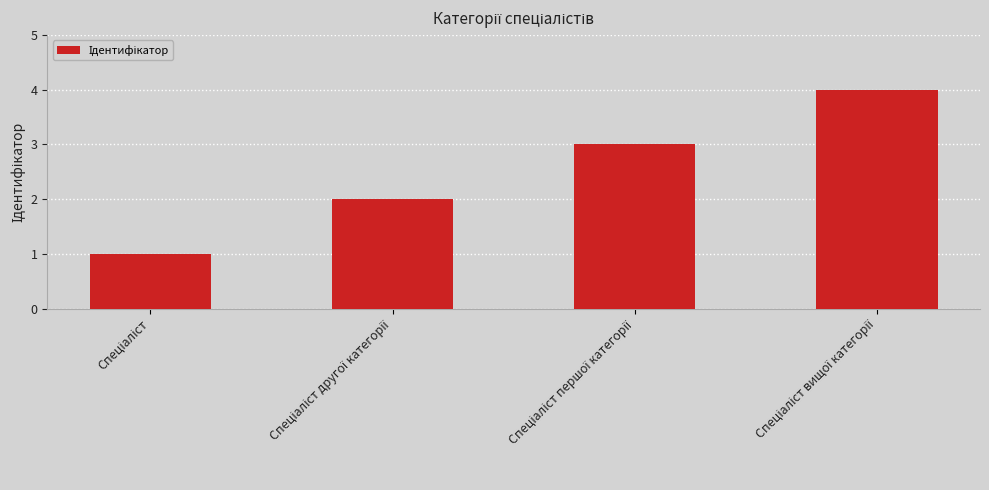

What is the sum of all values?

10